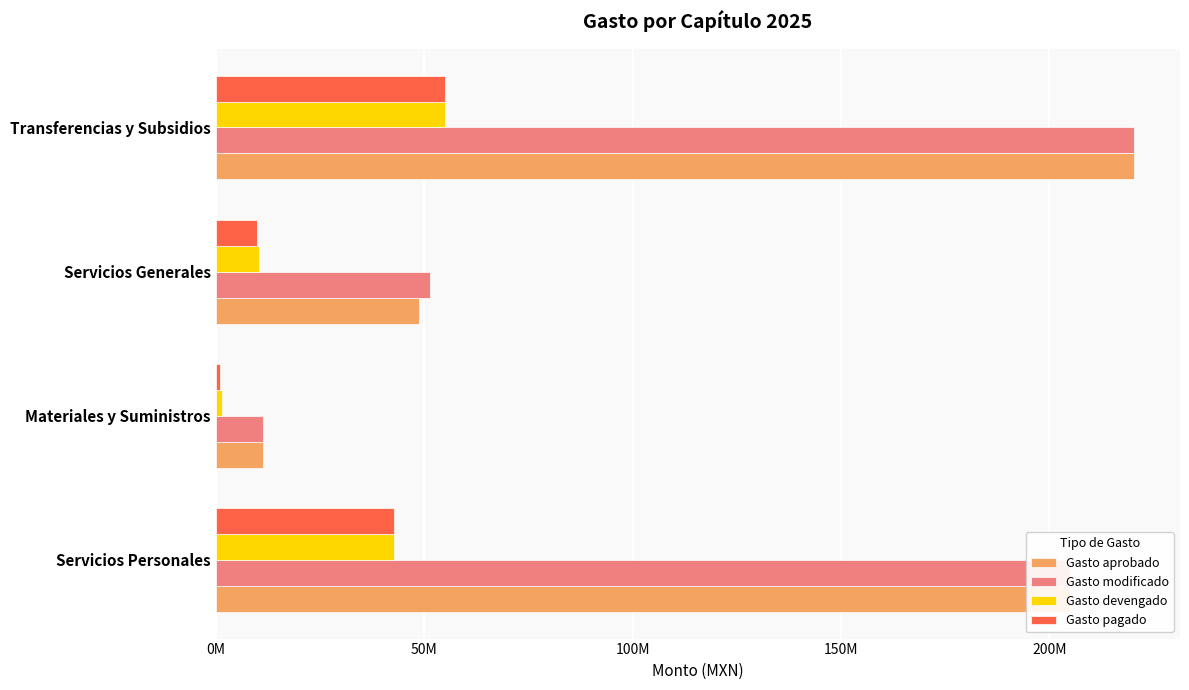

Which series has the largest total across all categories?

Gasto modificado